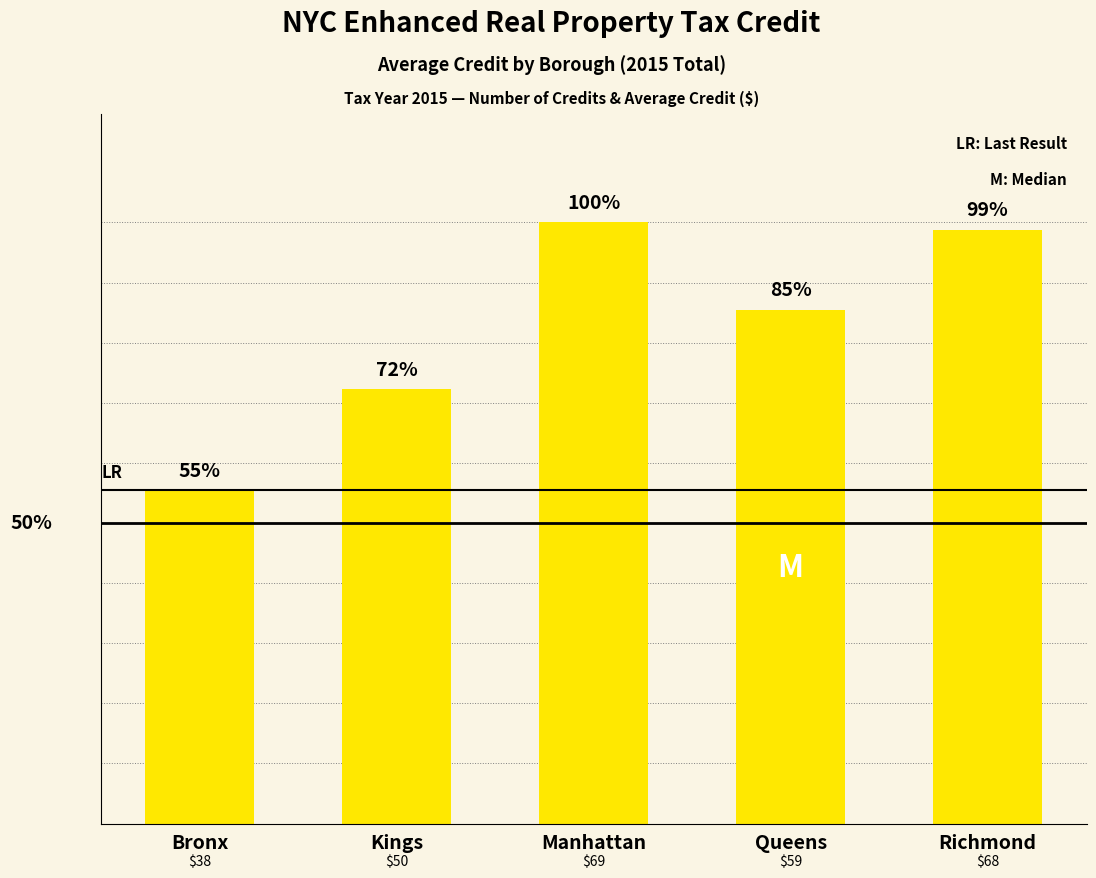

Does the chart contain any negative values?

No